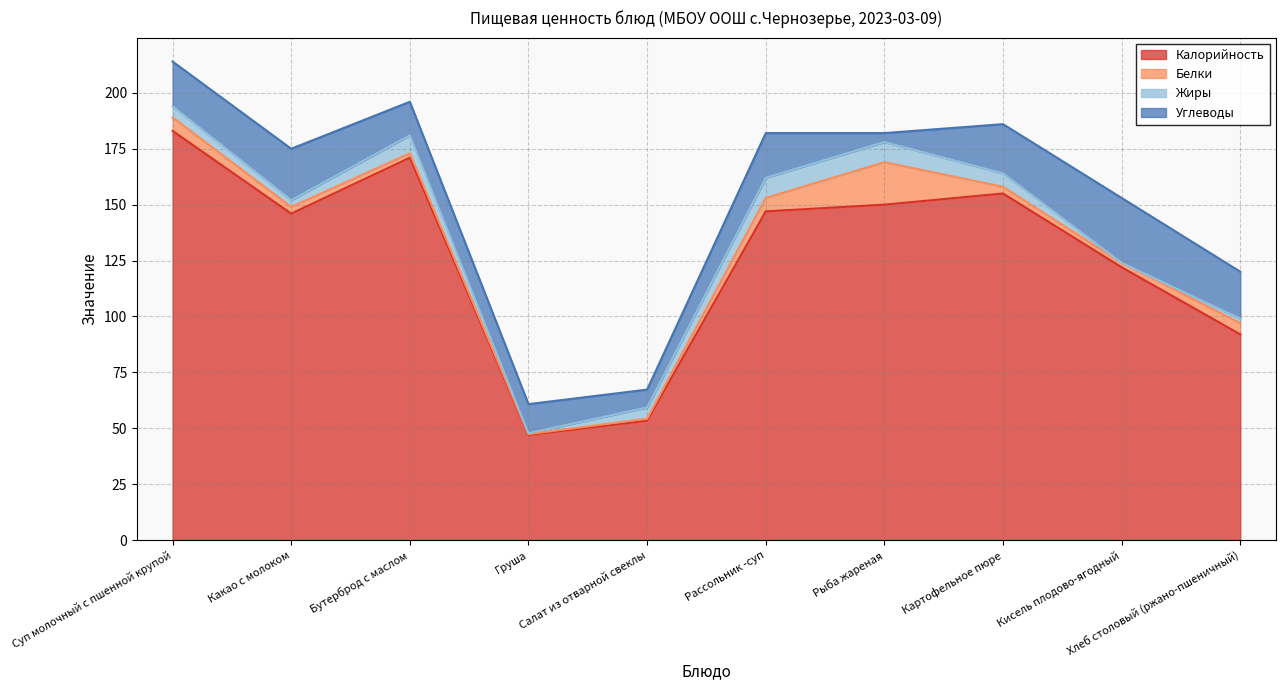

Is it true that Калорийность equals 171.0 at Бутерброд с маслом?

True